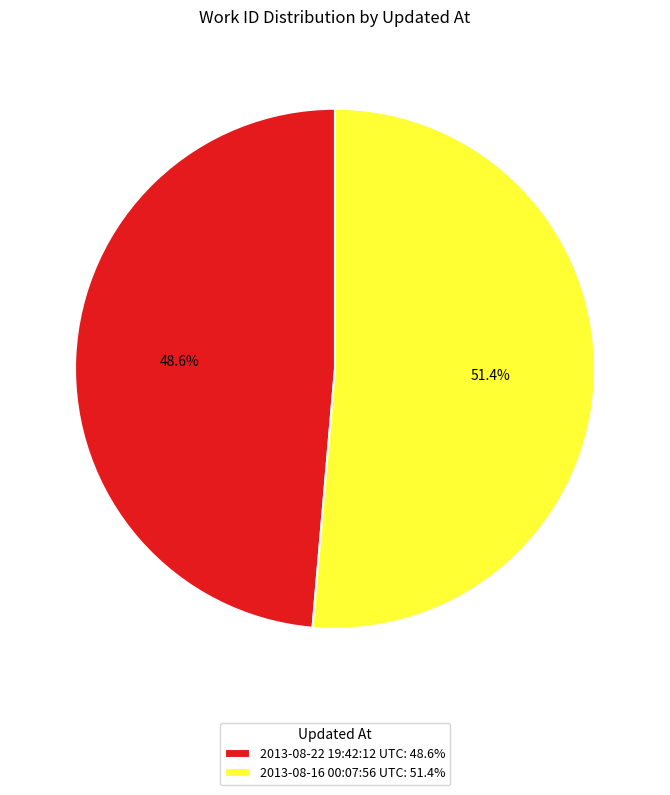

To the nearest percent, what is the combined percentage of 2013-08-22 19:42:12 UTC and 2013-08-16 00:07:56 UTC?

100%